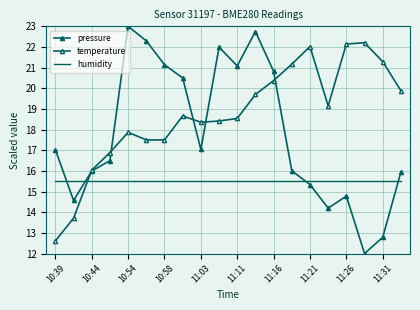

What is the value of the humidity point at the 15th from the left?

15.5